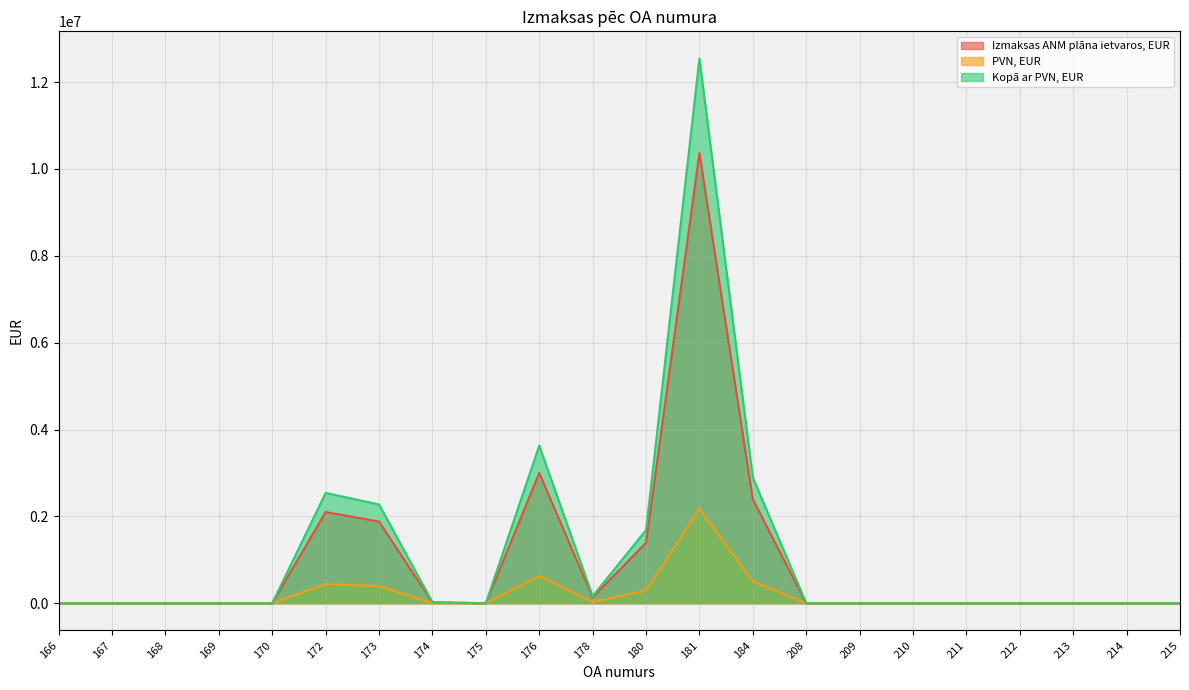

At which category does Kopā ar PVN, EUR reach its first local peak?

172